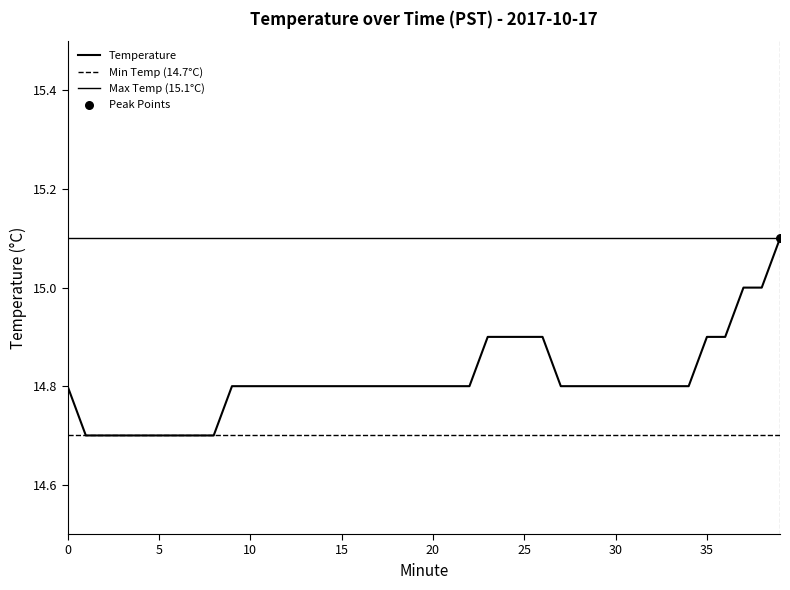

What is the change in value from 15 to 24?

+0.1